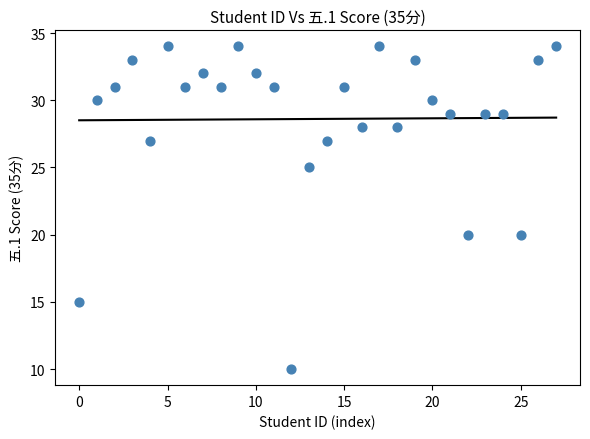

How many data points are displayed?

28